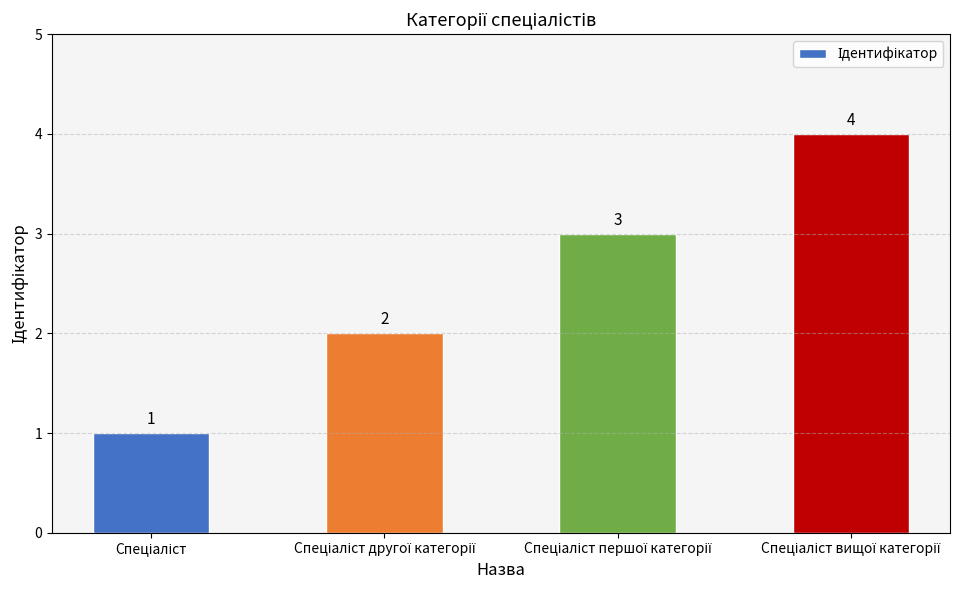

Count the values in the range 2 to 4.

3